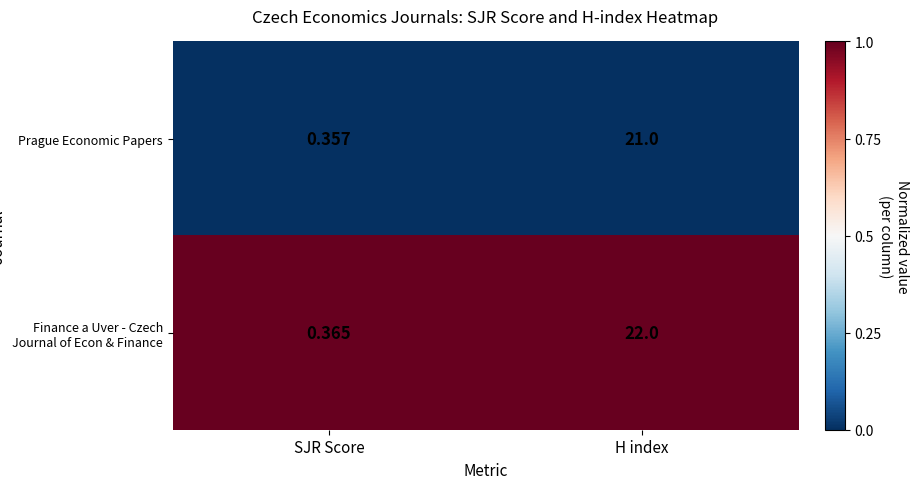

Rank the series by their average value, from highest to lowest.

Finance a Uver - Czech Journal of Econ & Finance, Prague Economic Papers